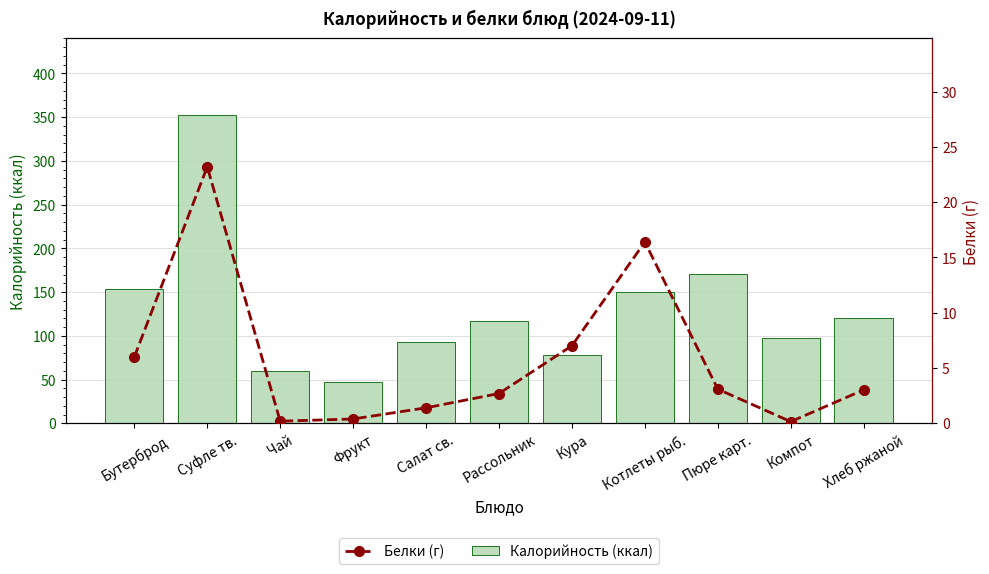

How many groups of bars are there?

11